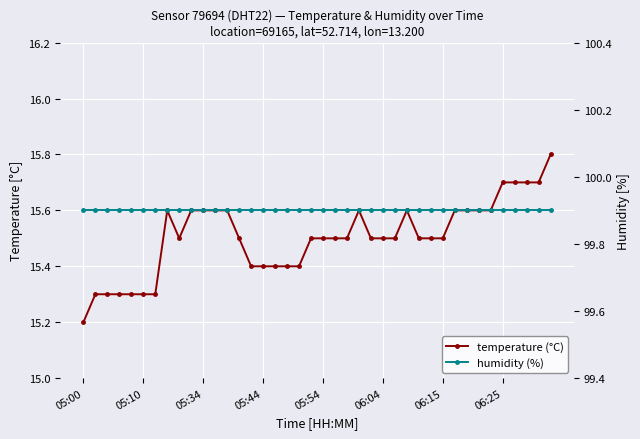

True or false: humidity (%) and temperature (°C) intersect in this chart.

False